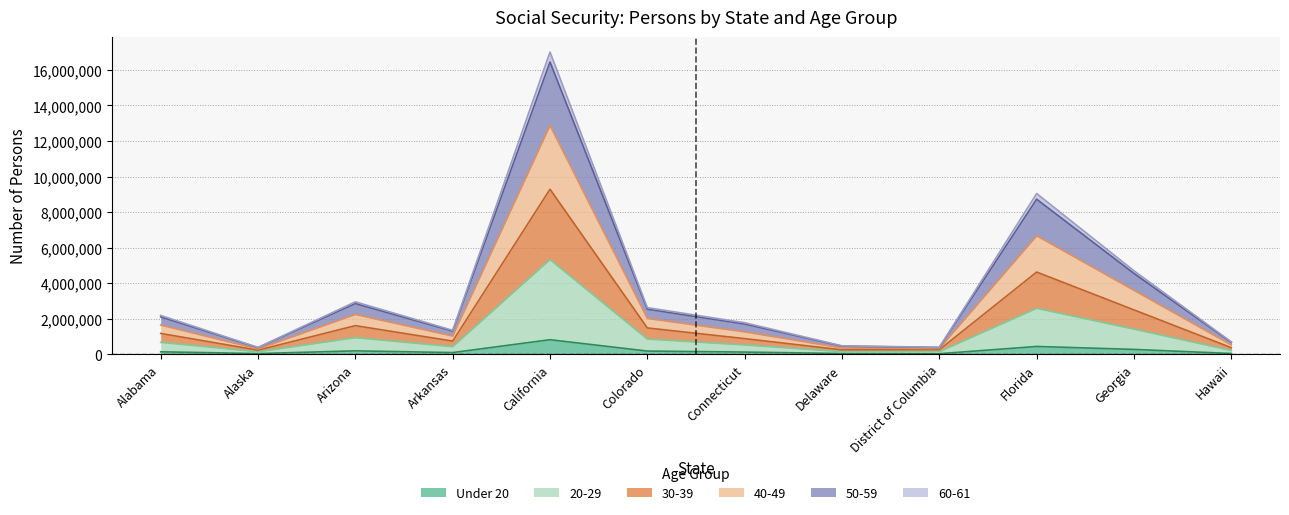

What is the minimum value shown in the chart?

17927